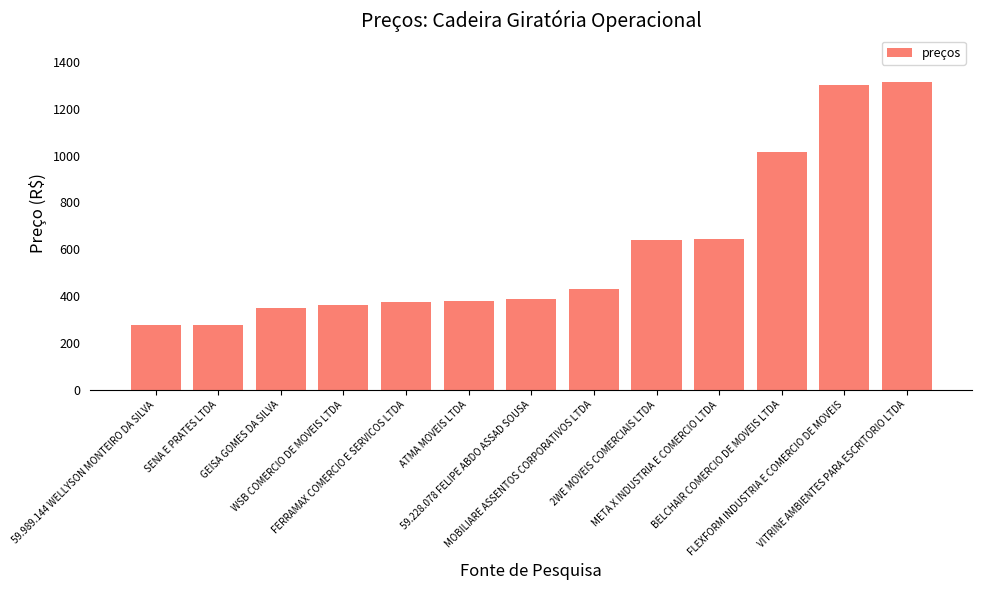

What is the value of the 6th bar from the left?

380.0